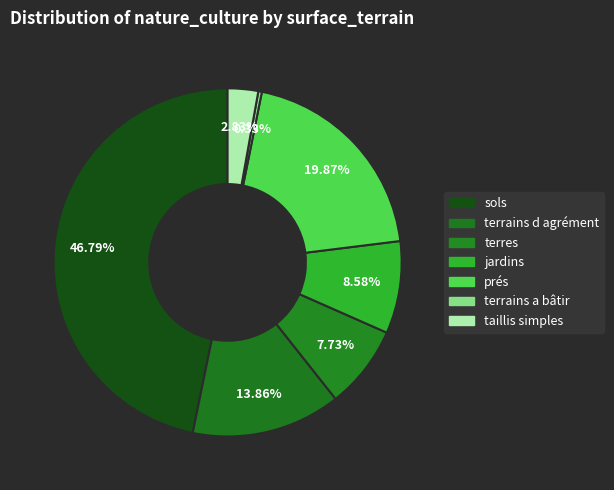

How many slices are in this pie chart?

7